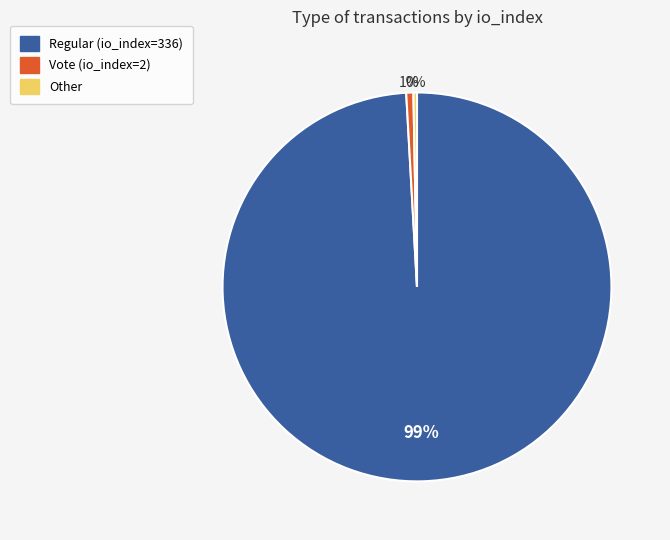

Which slice represents more than half of the pie?

Regular (io_index=336)